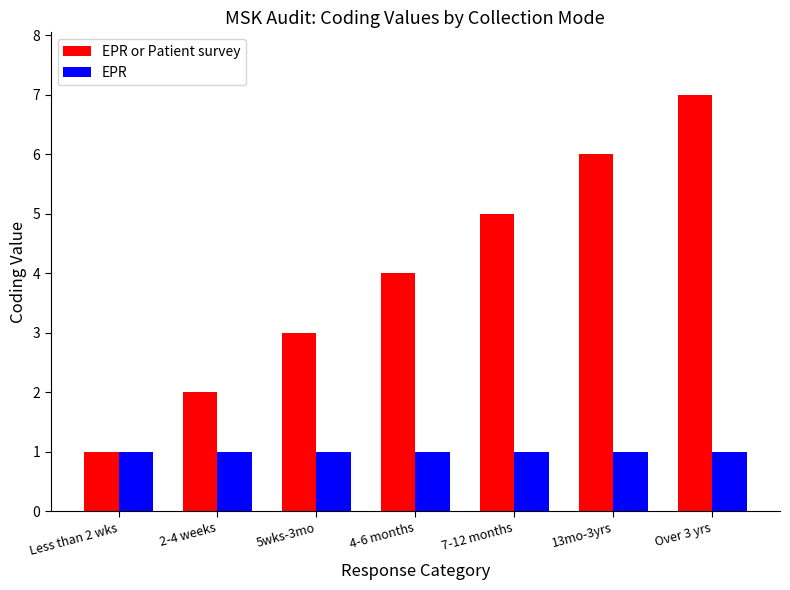

What are all the series names shown in the legend?

EPR or Patient survey, EPR